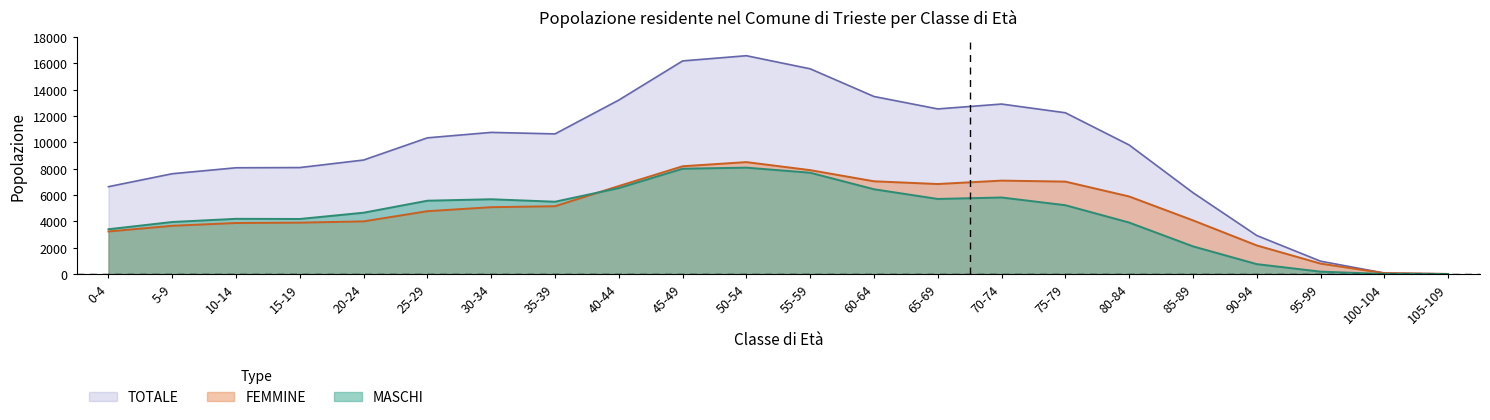

Does the chart display data point markers on the line(s)?

No